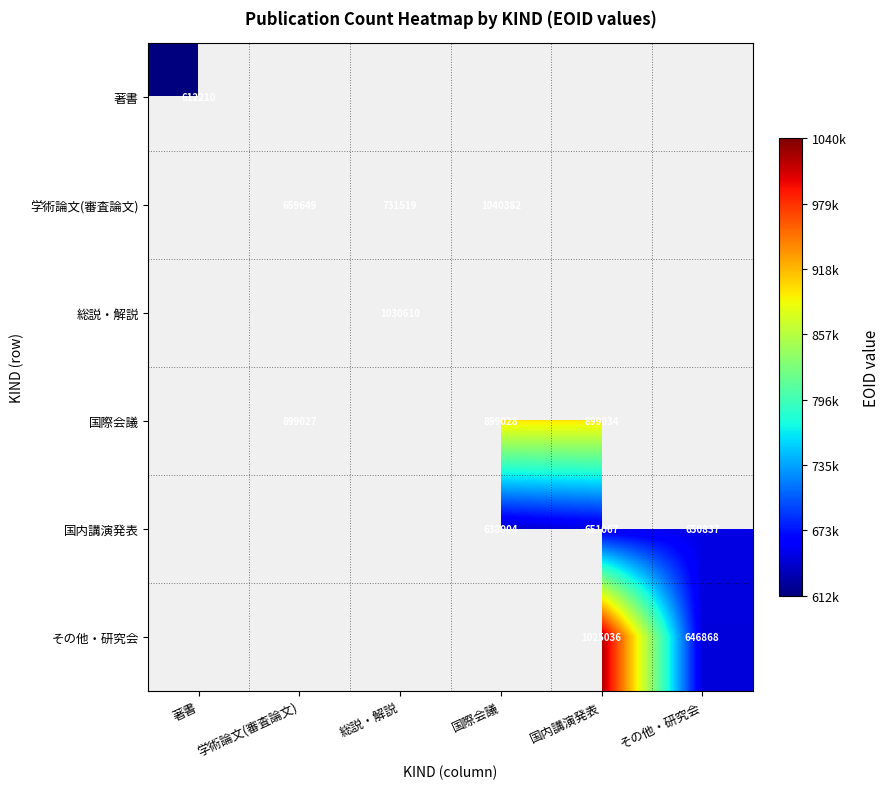

The value of 国内講演発表 at その他・研究会 is 308137. True or false?

False